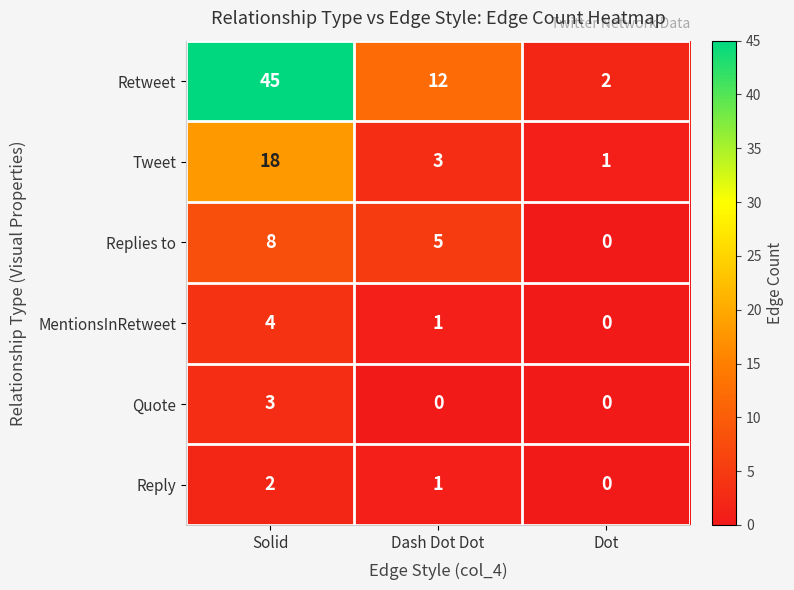

What is the total value across all series at Solid?

80